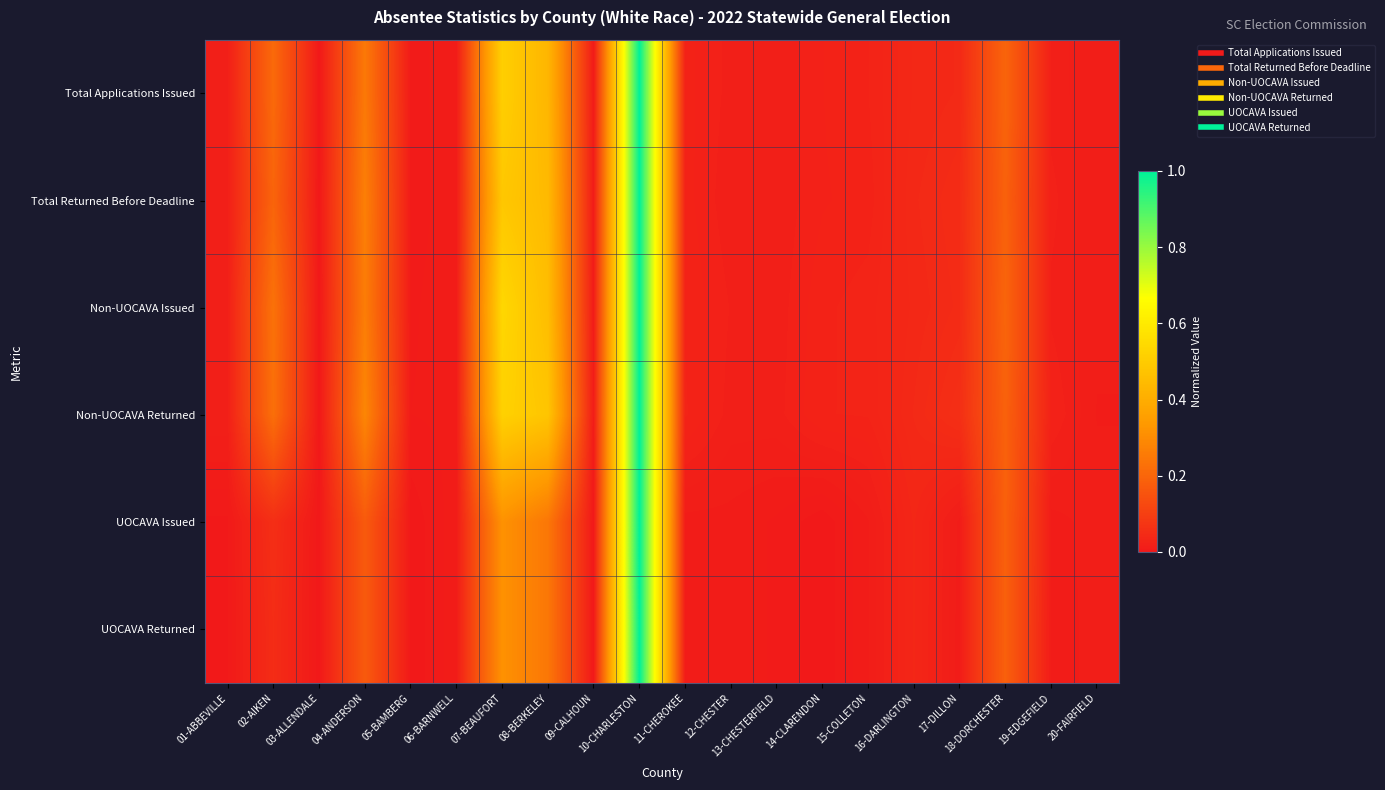

Rank the series by their maximum value, from highest to lowest.

Total Applications Issued, Total Returned Before Deadline, Non-UOCAVA Issued, Non-UOCAVA Returned, UOCAVA Issued, UOCAVA Returned